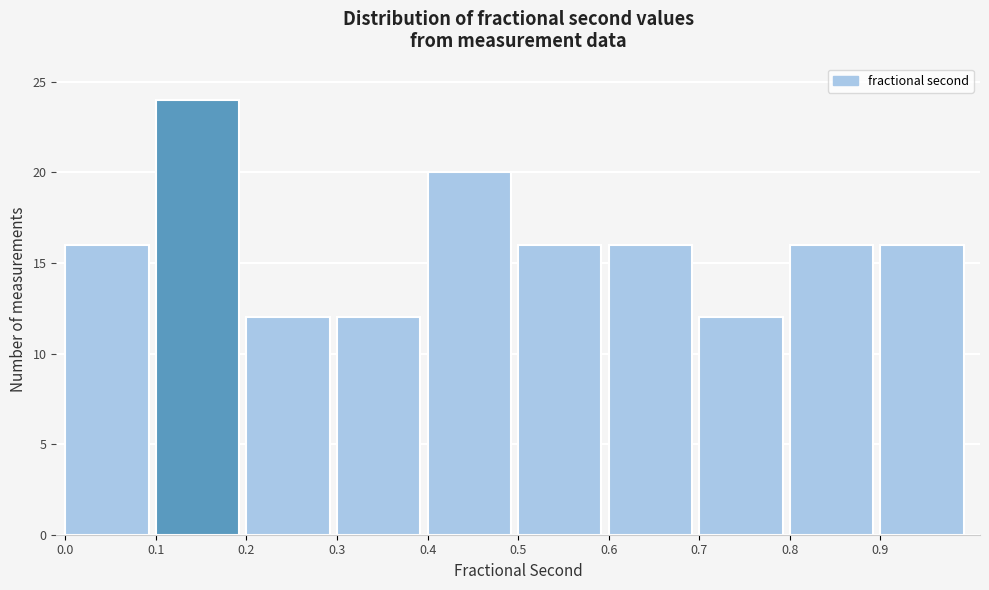

Over which range of the x-axis is the bar tallest?

0.1 to 0.2